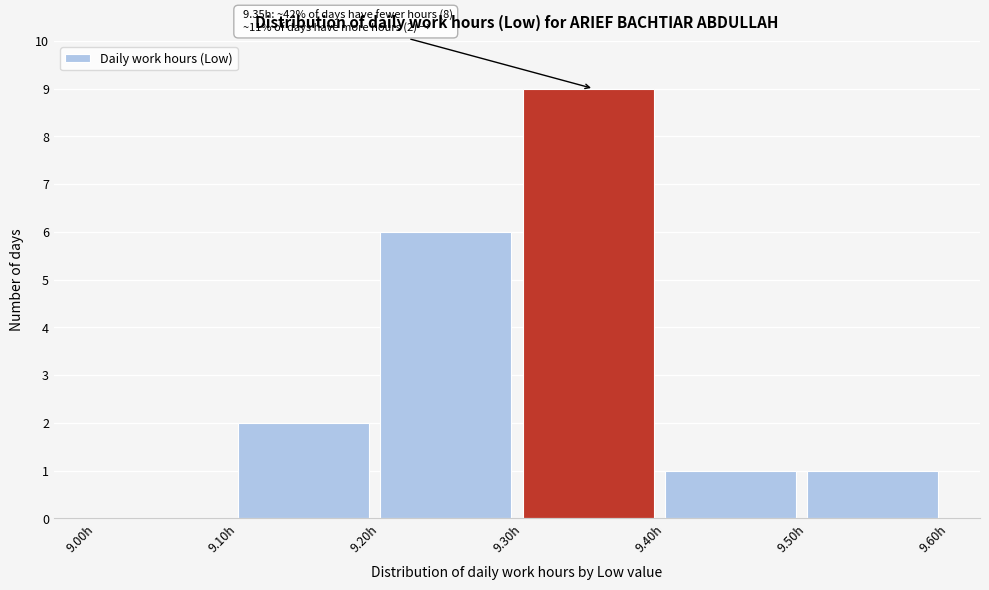

Over which range of the x-axis is the bar tallest?

9.3 to 9.4